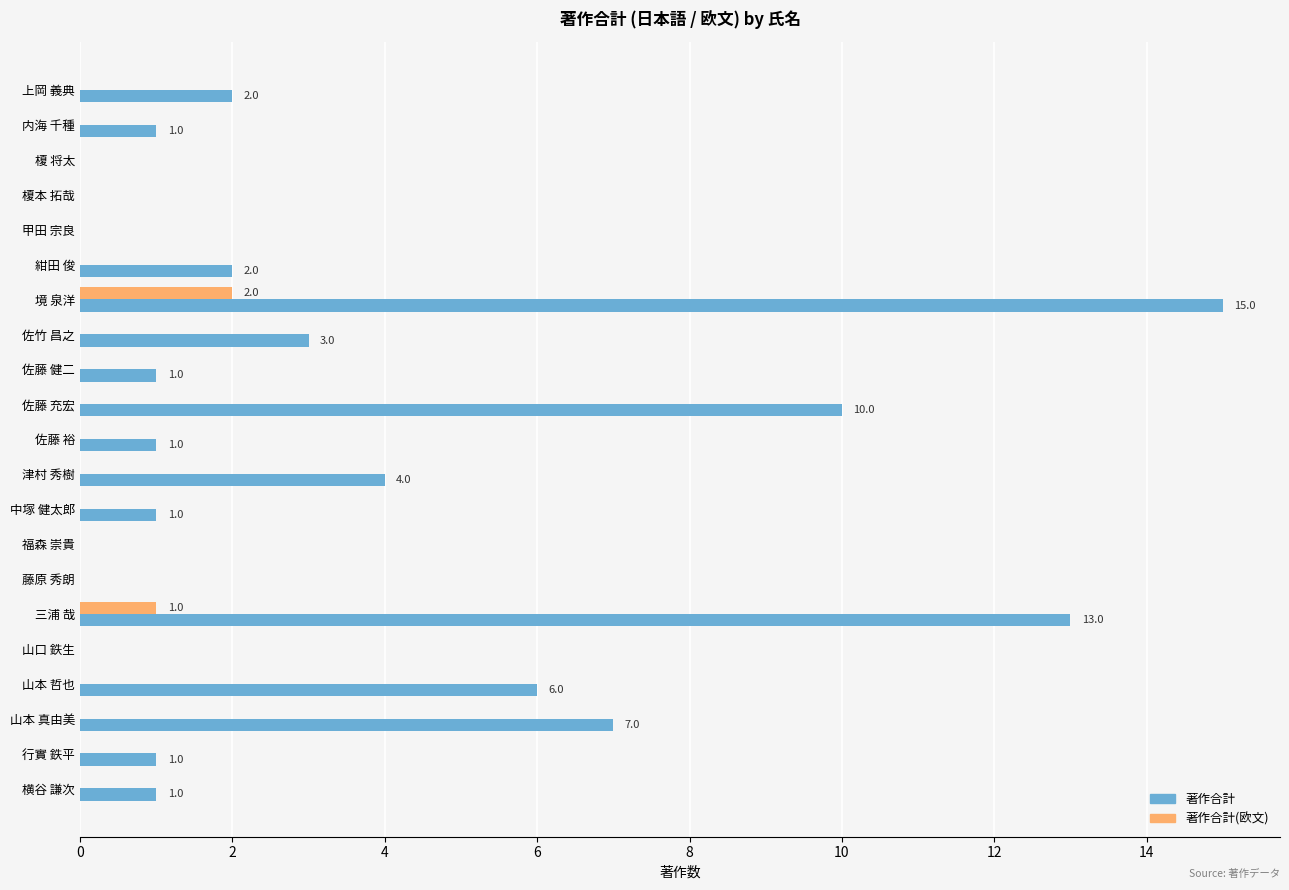

What is the sum of all 著作合計 values?

68